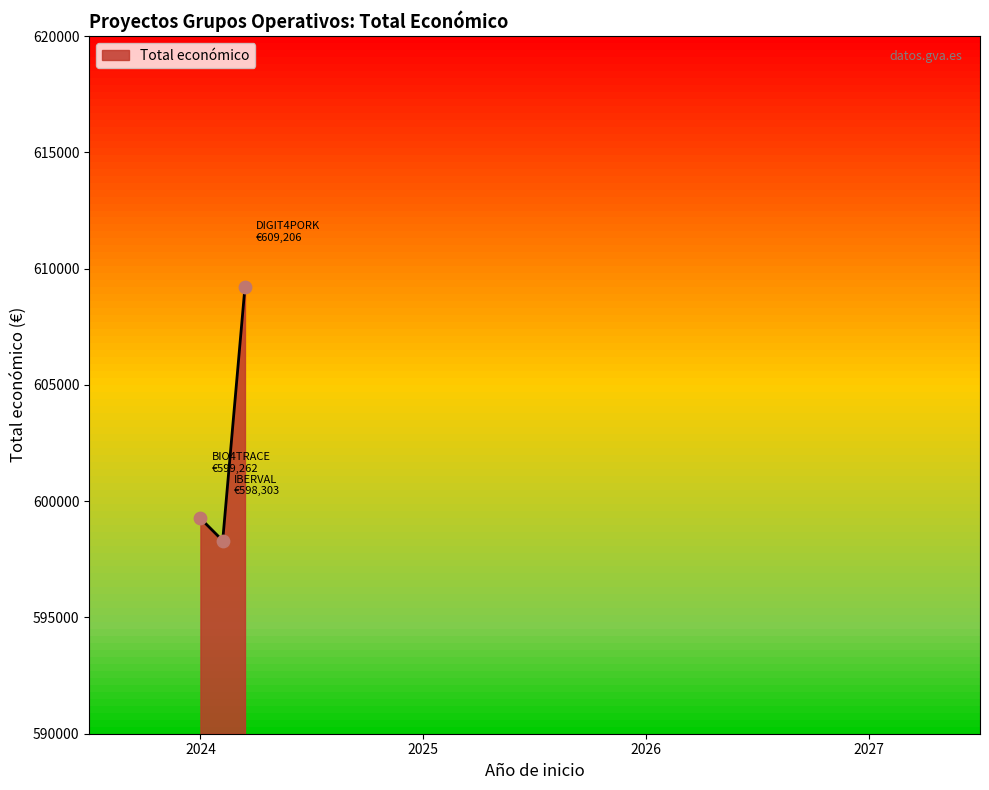

What is the difference between the maximum and minimum values?

10903